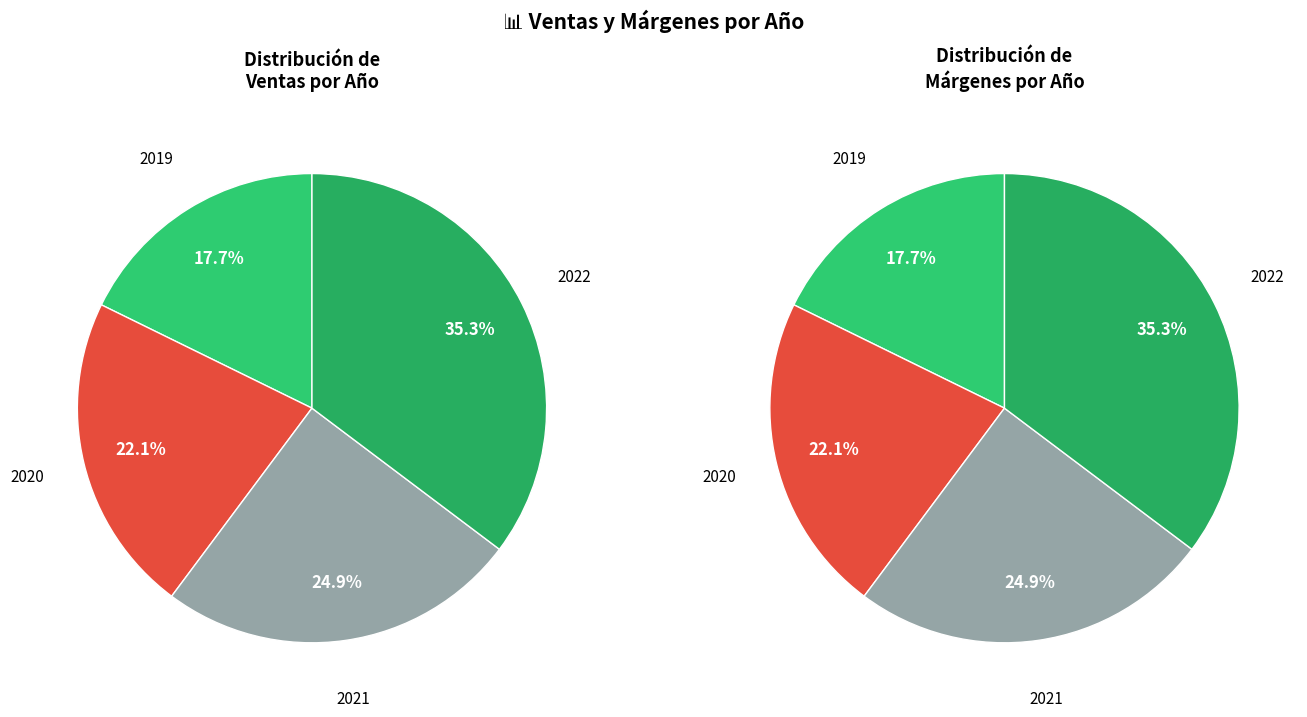

Does any single category account for the majority?

No